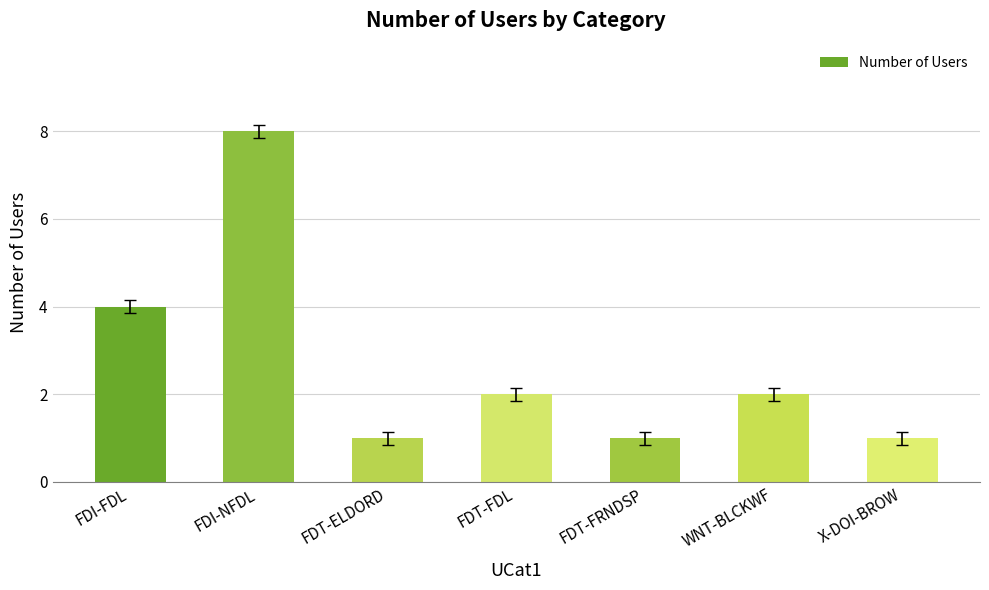

What is the label of the 7th bar from the right?

FDI-FDL